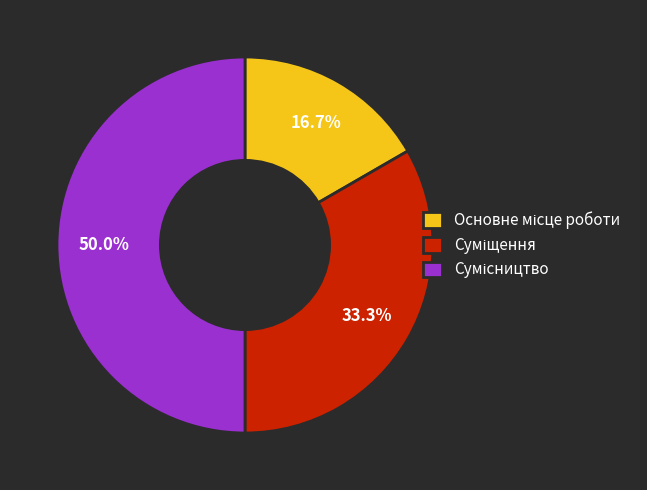

What is the largest slice in the pie chart?

Сумісництво